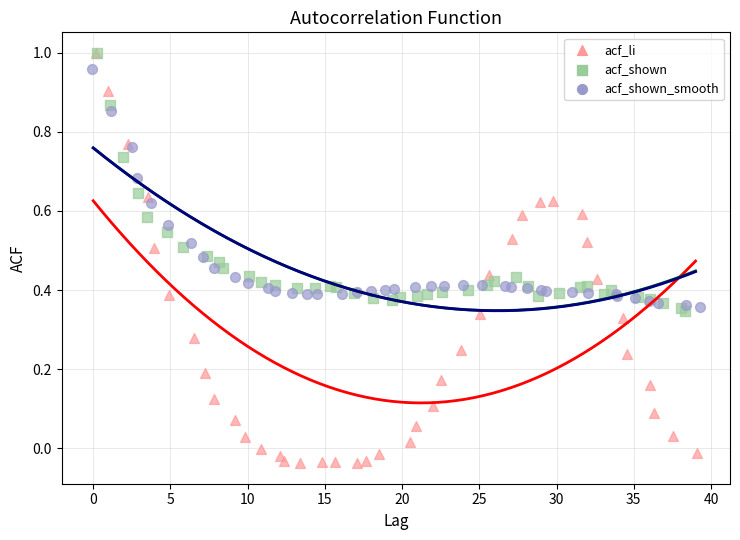

Which series reaches the minimum Y coordinate?

acf_li